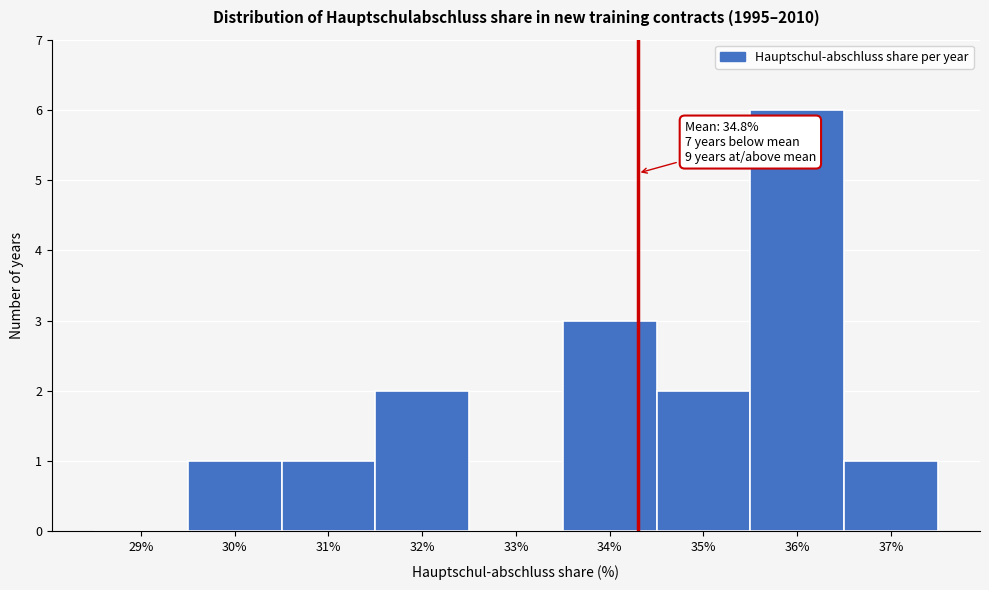

Reading left to right, what are all the values shown in this chart?

29%=0	30%=1	31%=1	32%=2	33%=0	34%=3	35%=2	36%=6	37%=1